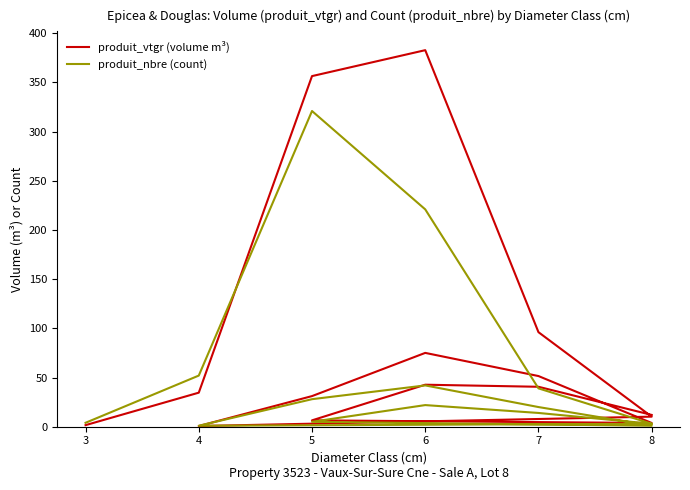

At which category does the chart reach its peak across all series?

6